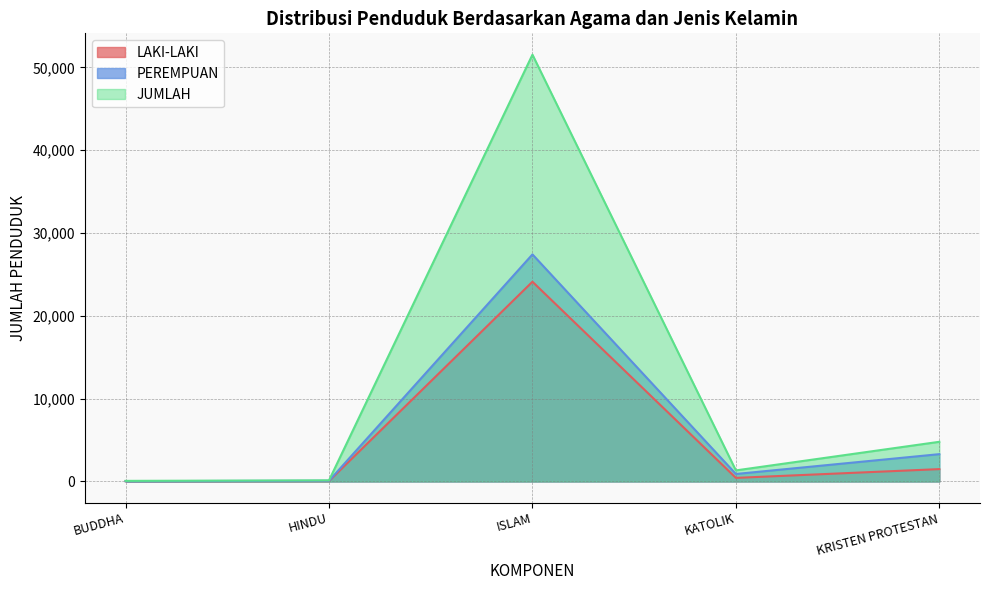

True or false: JUMLAH and LAKI-LAKI intersect in this chart.

False